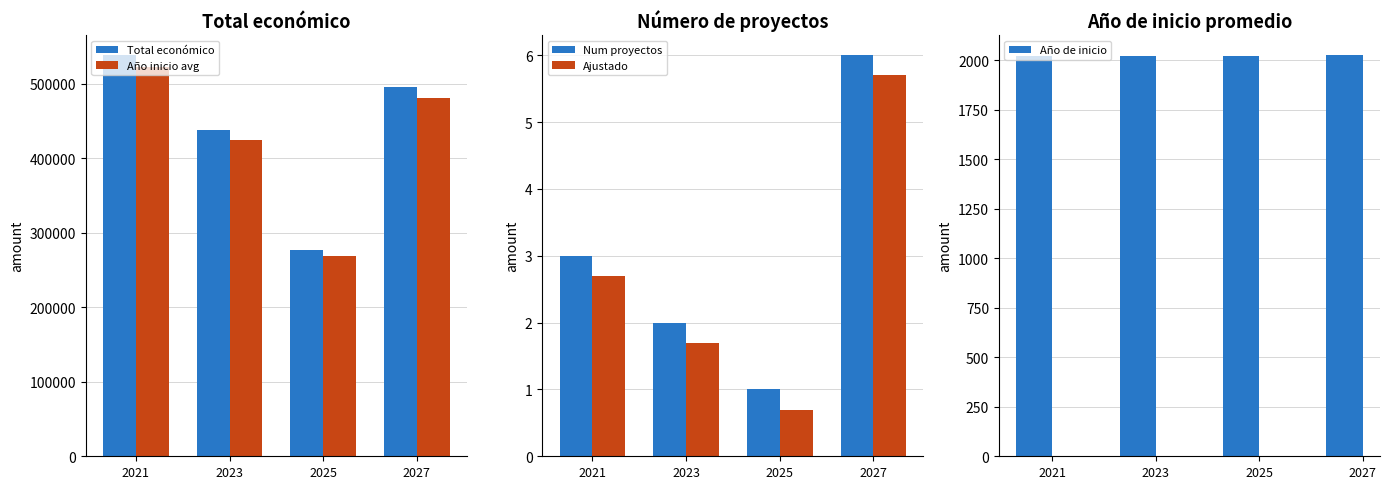

How many data points does each series have?

4